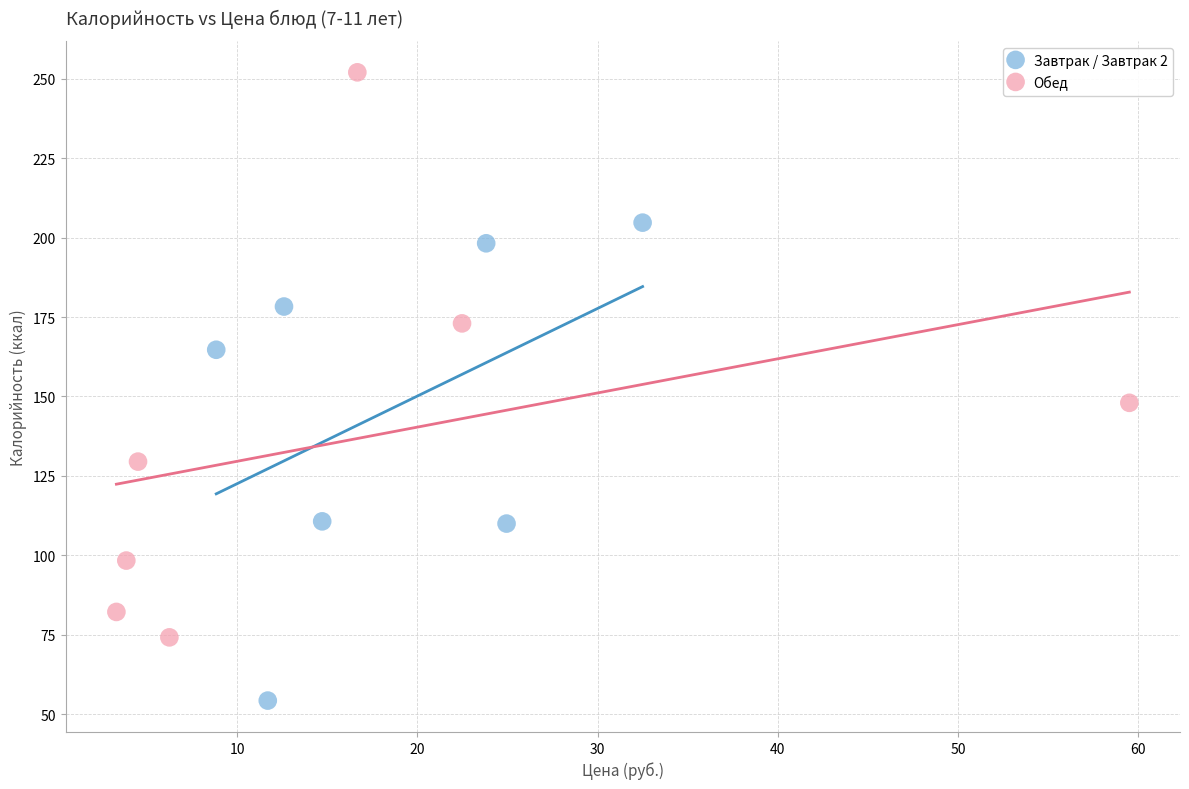

Which series contains the highest Y value?

Обед